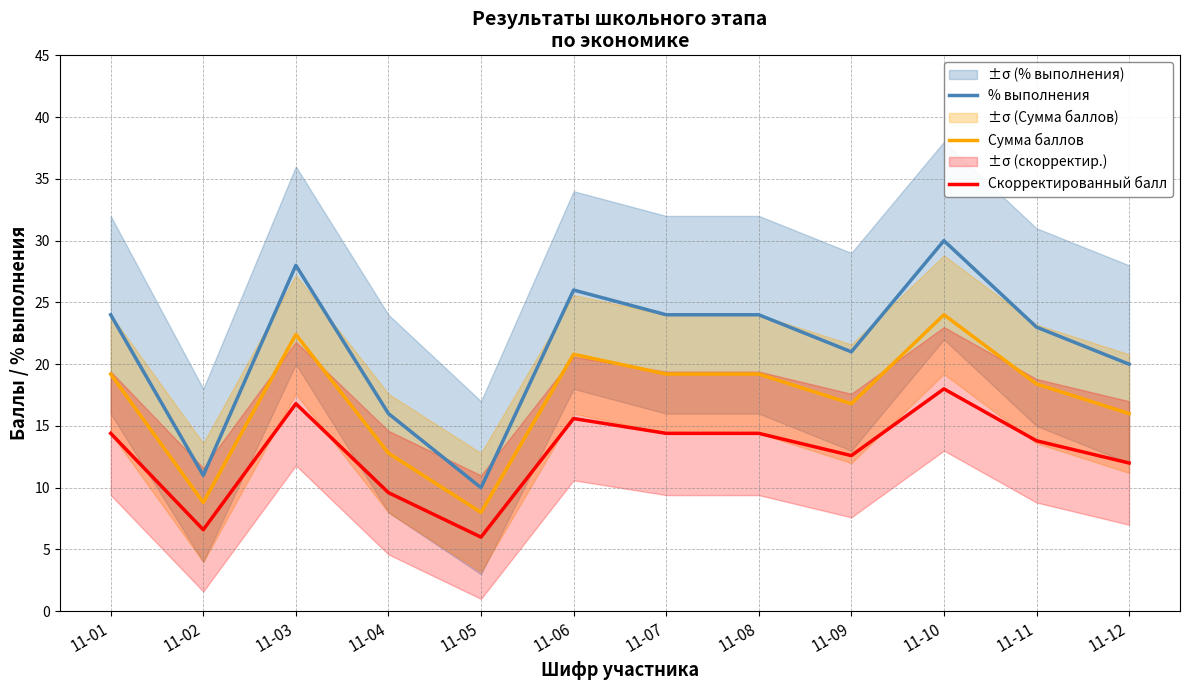

True or false: Сумма баллов and % выполнения cross at least once.

False